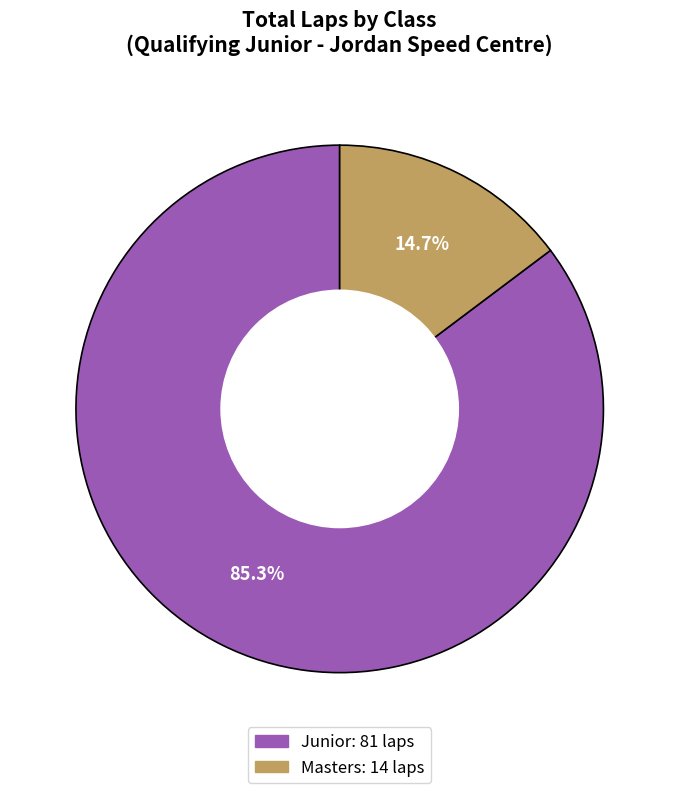

Is there a majority slice in this chart?

Yes